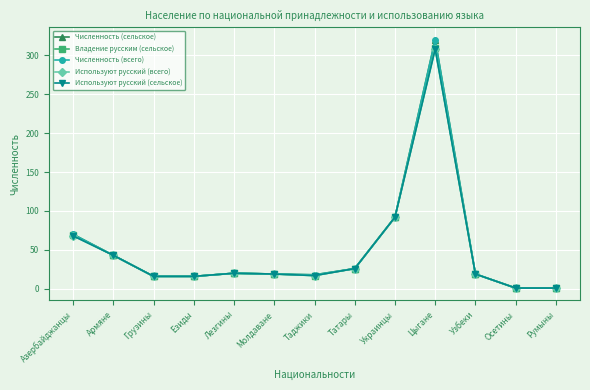

Rank the series at Украинцы from lowest to highest value.

Численность (сельское), Владение русским (сельское), Численность (всего), Используют русский (всего), Используют русский (сельское)